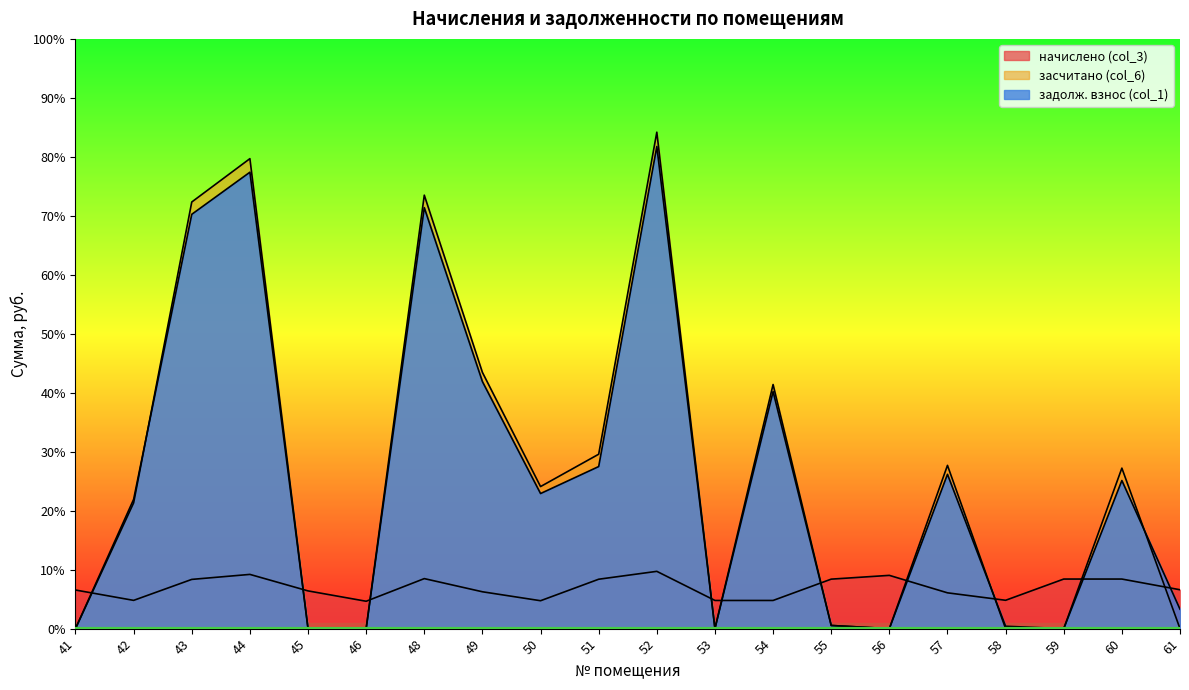

Rank the series by their maximum value, from highest to lowest.

засчитано (col_6), задолж. взнос (col_1), начислено (col_3)